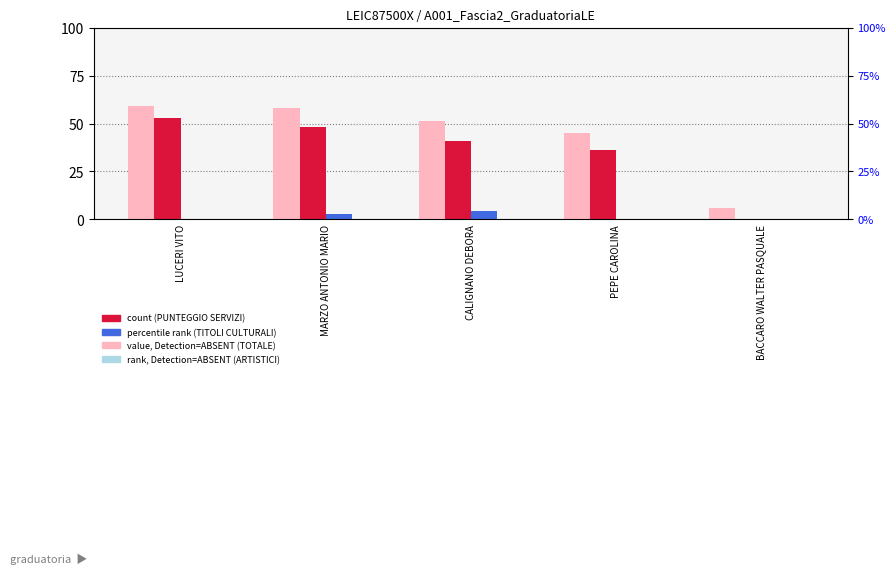

Rank the categories by PUNTEGGIO TITOLI ARTISTICI value from highest to lowest.

LUCERI VITO, MARZO ANTONIO MARIO, CALIGNANO DEBORA, PEPE CAROLINA, BACCARO WALTER PASQUALE